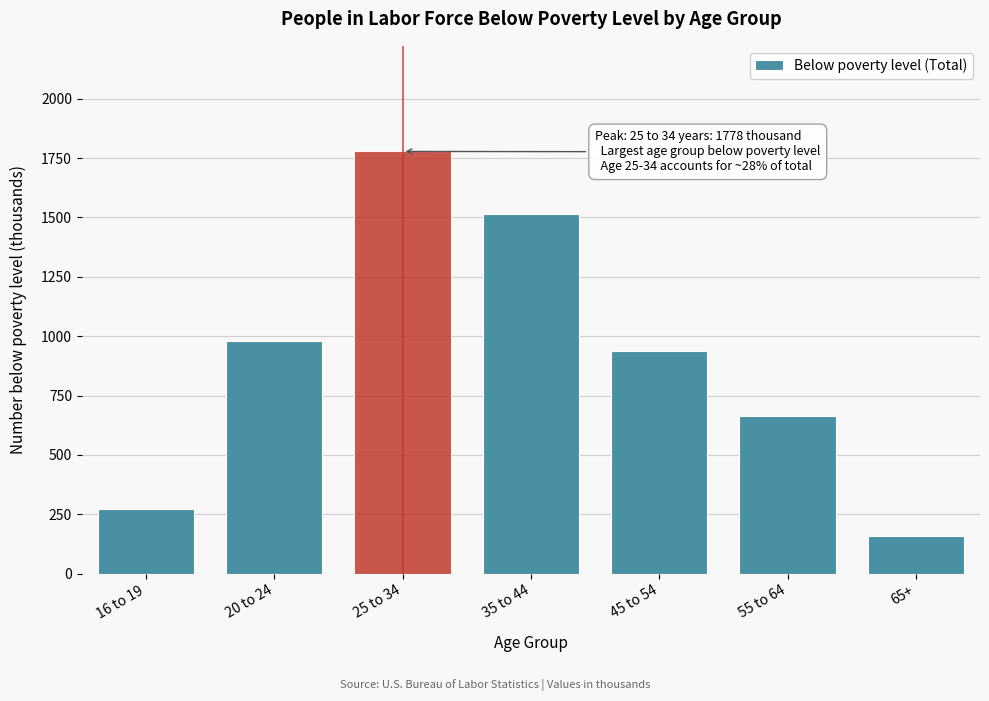

Reading left to right, extract all data points from this chart.

16 to 19=274	20 to 24=982	25 to 34=1778	35 to 44=1513	45 to 54=939	55 to 64=663	65+=157